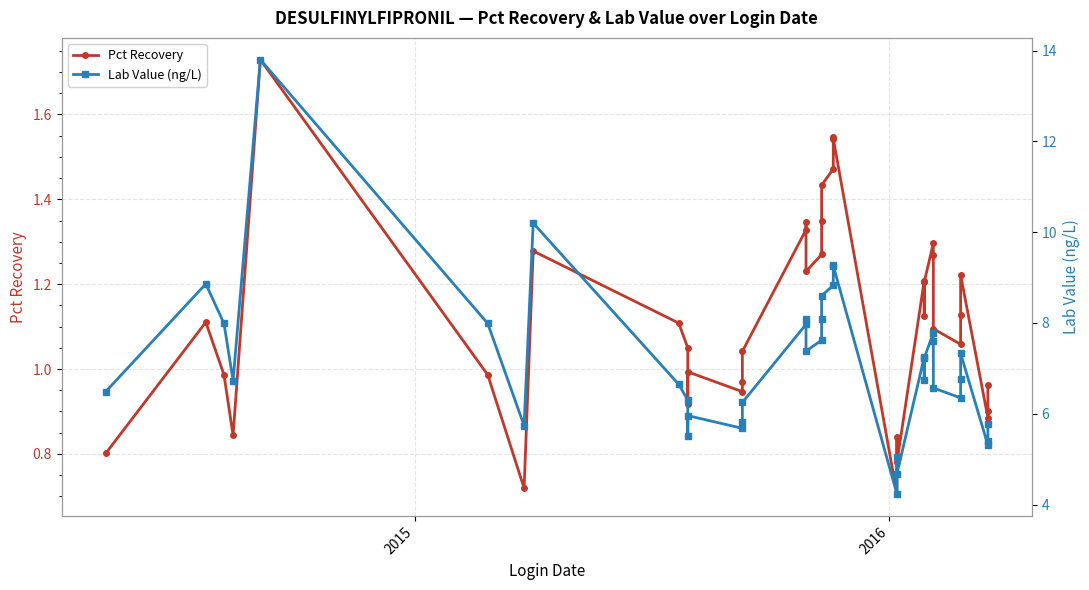

What is the sum of all Lab Value (ng/L) values?

279.2